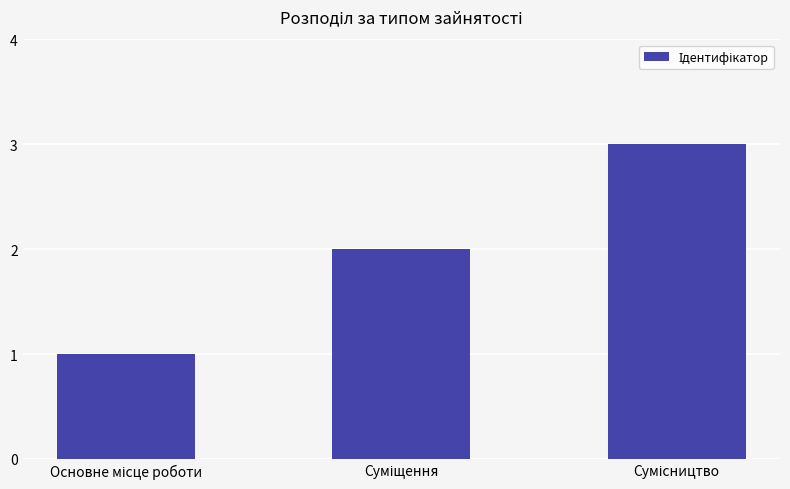

What is the maximum value shown in the chart?

3